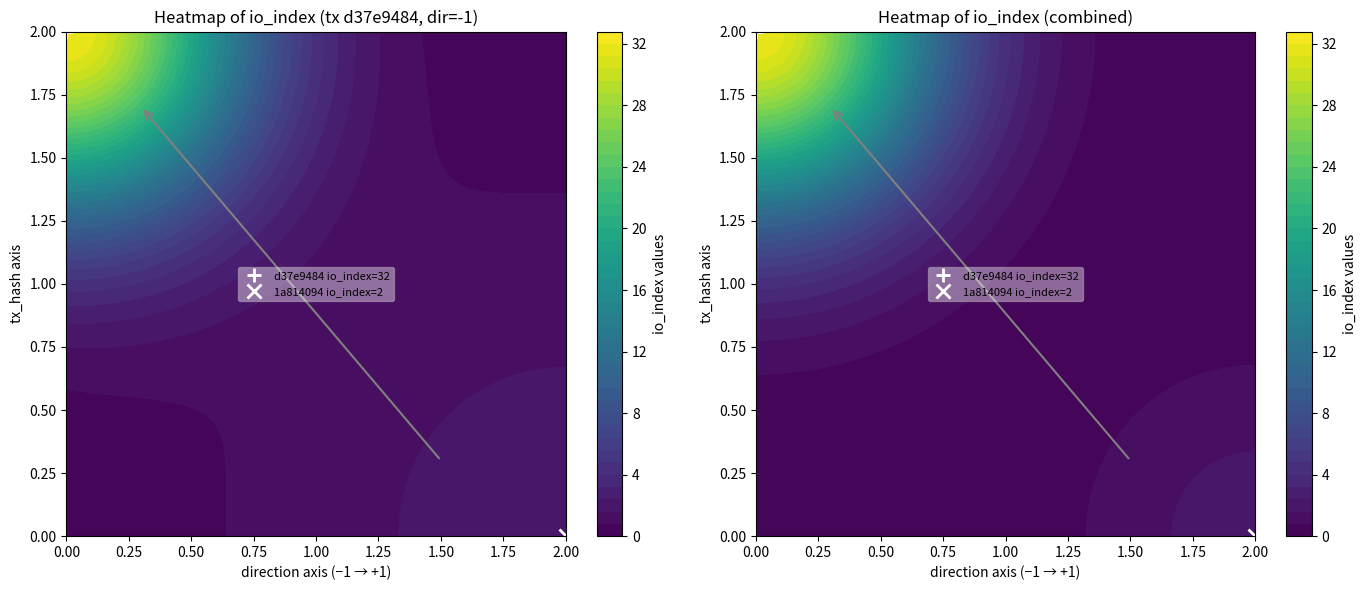

Rank the series by their maximum value, from lowest to highest.

1a814094, d37e9484